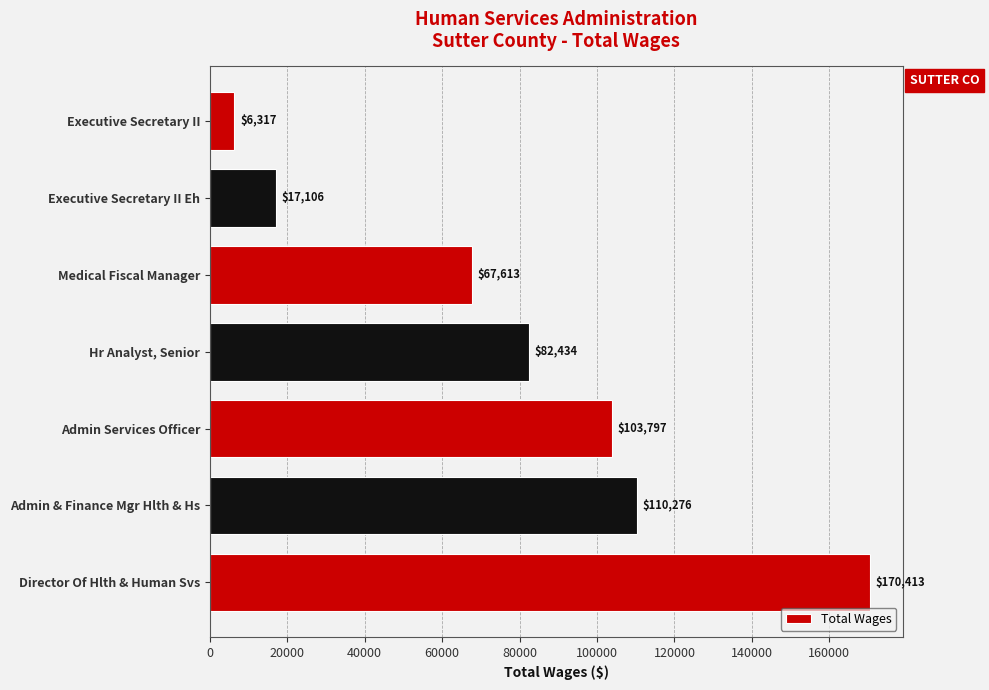

What is the maximum value shown in the chart?

170413